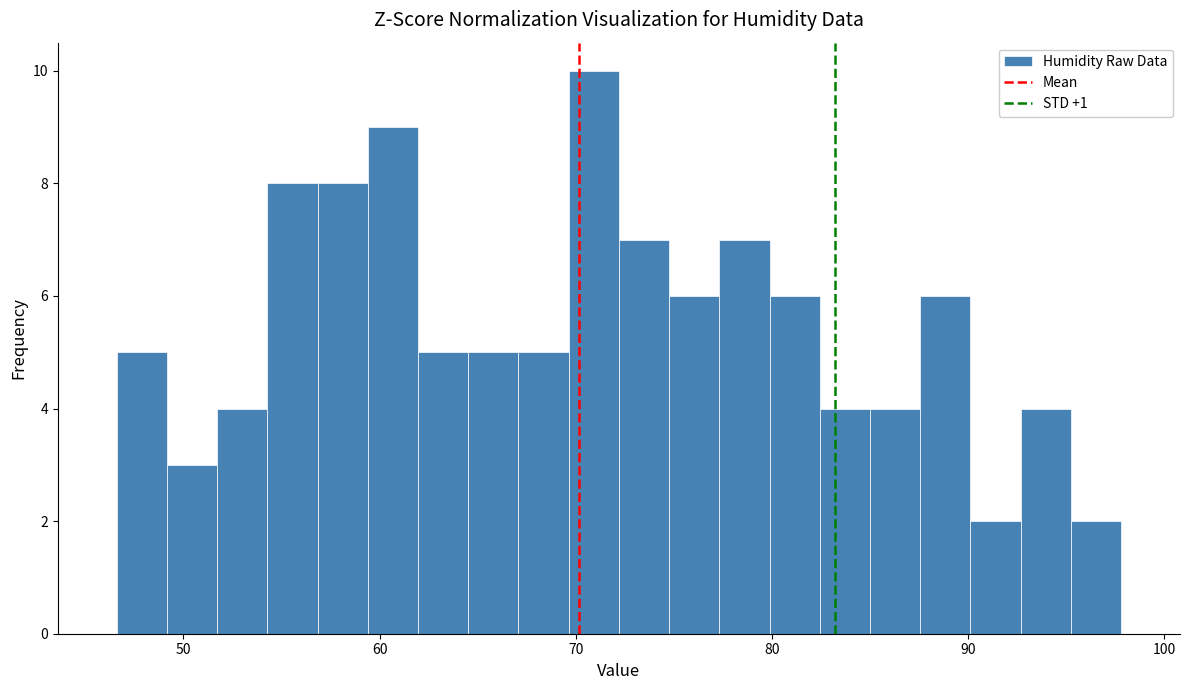

Read against the x-axis, roughly where is the centre of the tallest bar?

71